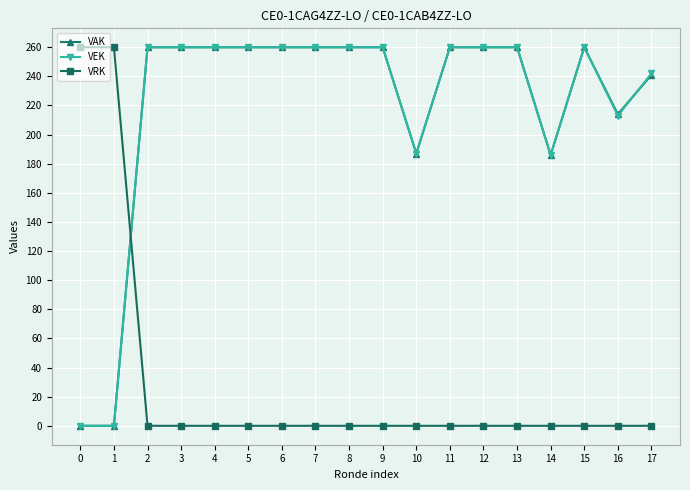

At how many categories does at least one series exceed 236?

15